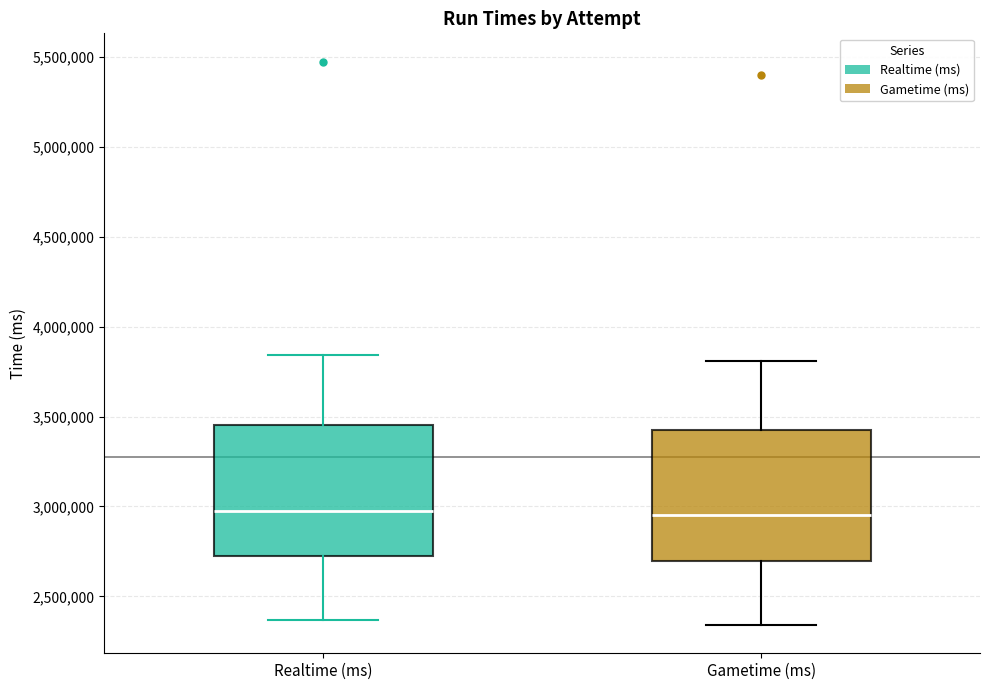

Where is the upper edge of the box for Gametime (ms) on the y-axis? The values are not printed on the chart, so give them approximately, as read against the axis.

3450000